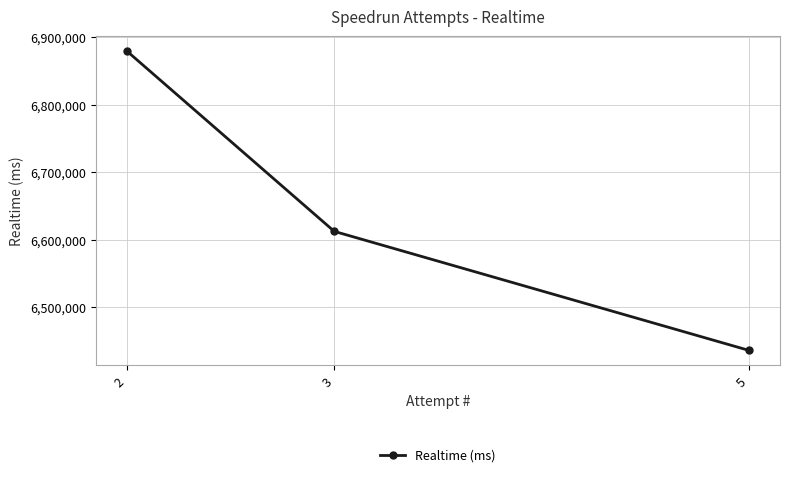

What is the ratio of the value at 3 to the value at 5?

1.0